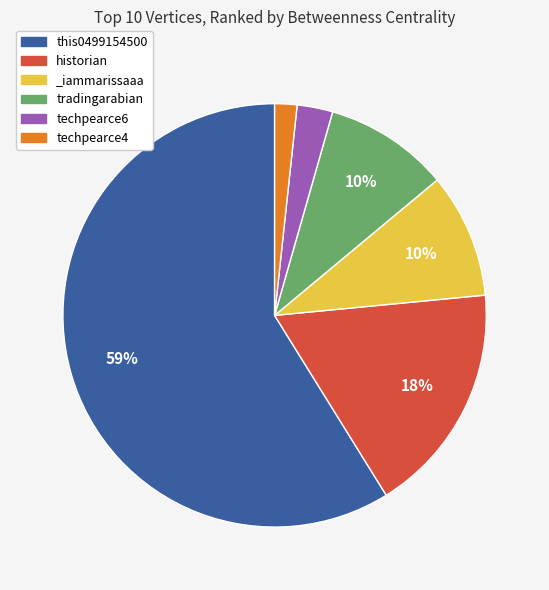

What percentage is the tradingarabian slice, to the nearest percent?

10%